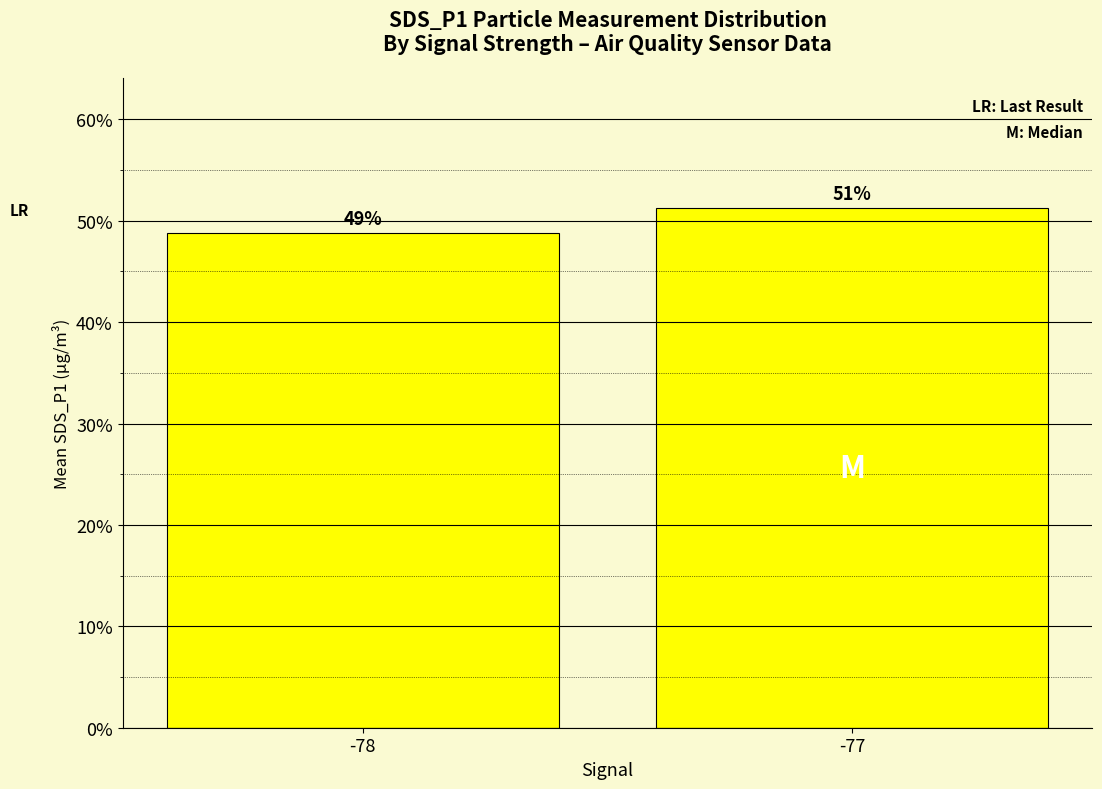

What is the difference between the maximum and minimum values?

2.5